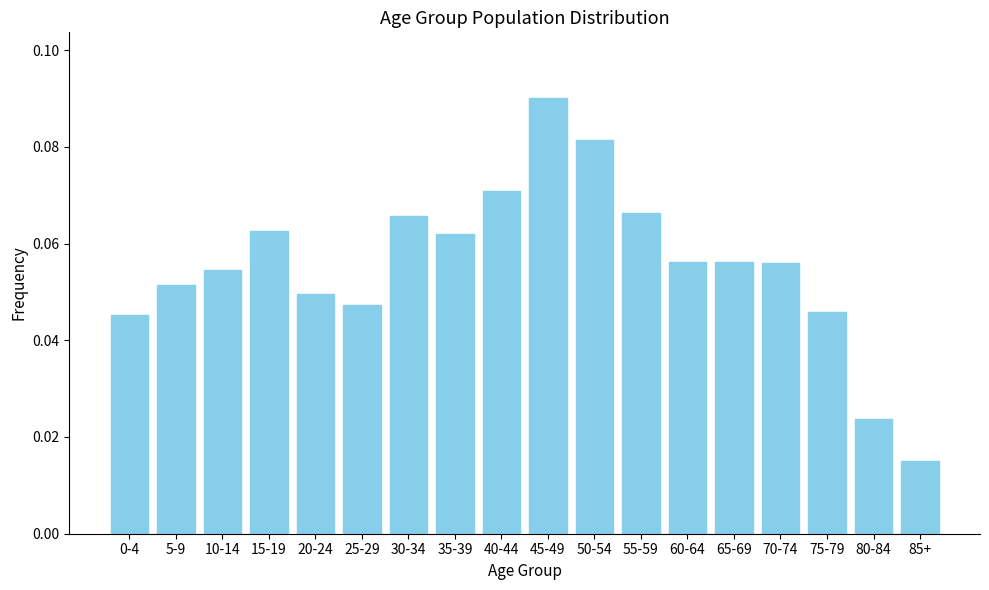

What is the sum of all values?

1.0